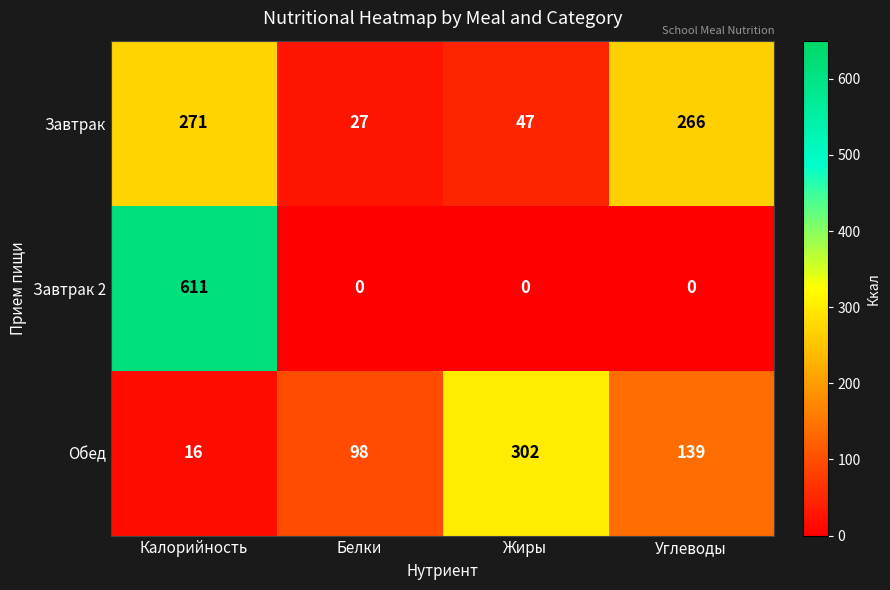

What is the sum of the Завтрак values at Белки and Жиры?

74